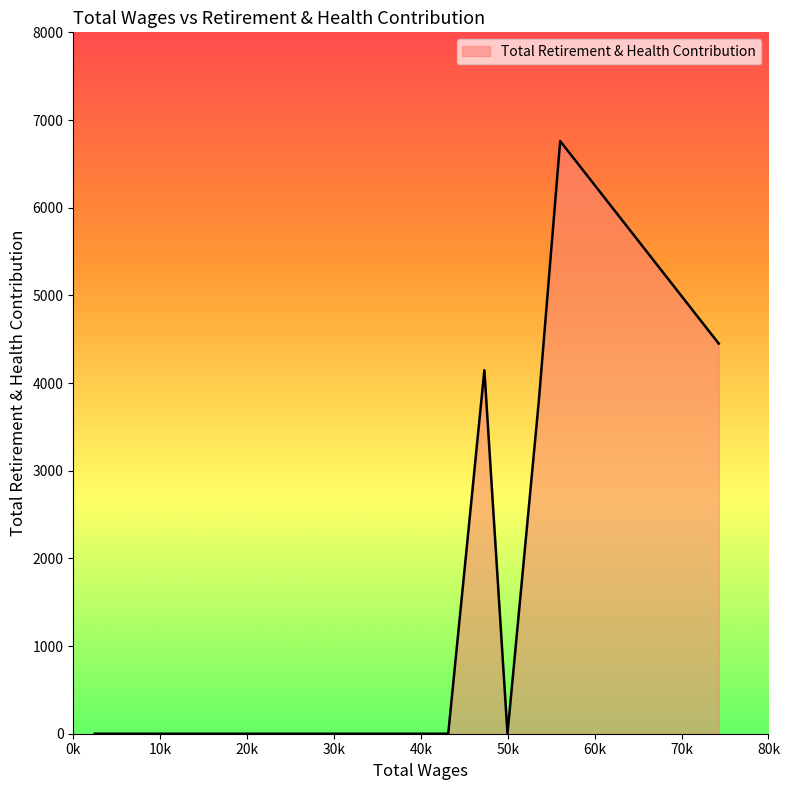

True or false: the data has more than 0 interior local peaks.

True